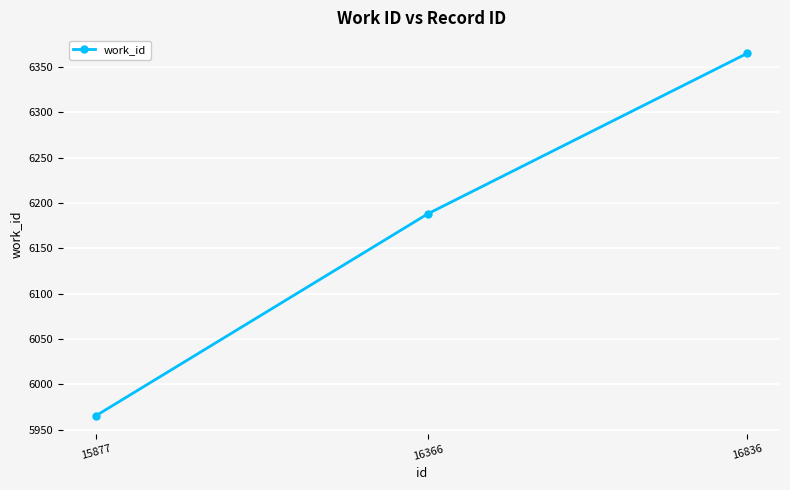

Is it true that the value at 16366 is 9669?

False